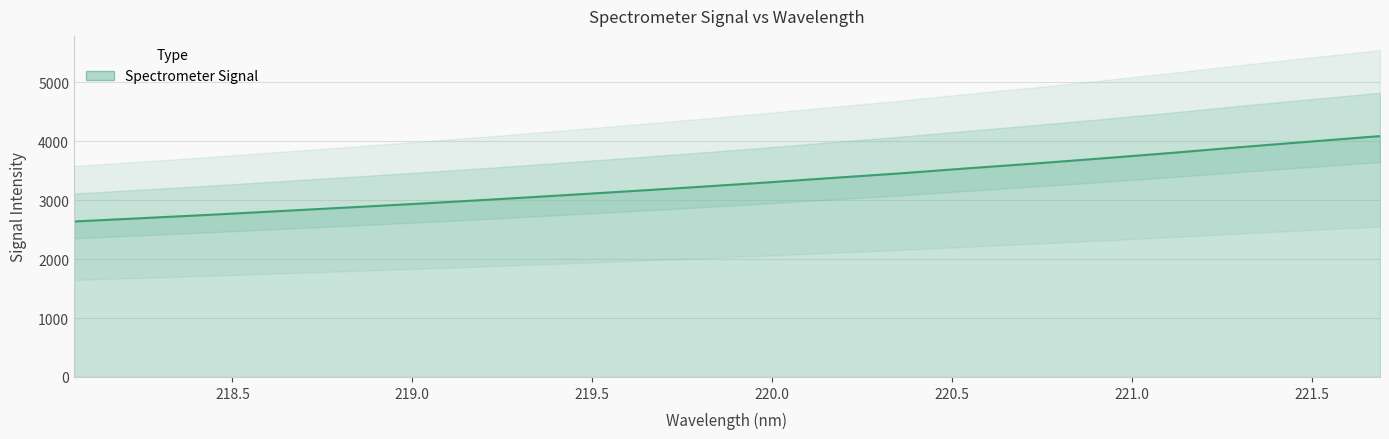

Reading right to left, transcribe all the data shown in this chart.

4087.3	3995.6	3902.6	3805.1	3712.9	3623.7	3540.4	3453.3	3374.5	3294.4	3218.5	3145.9	3075.0	3005.5	2939.3	2876.6	2814.8	2752.9	2695.0	2637.7